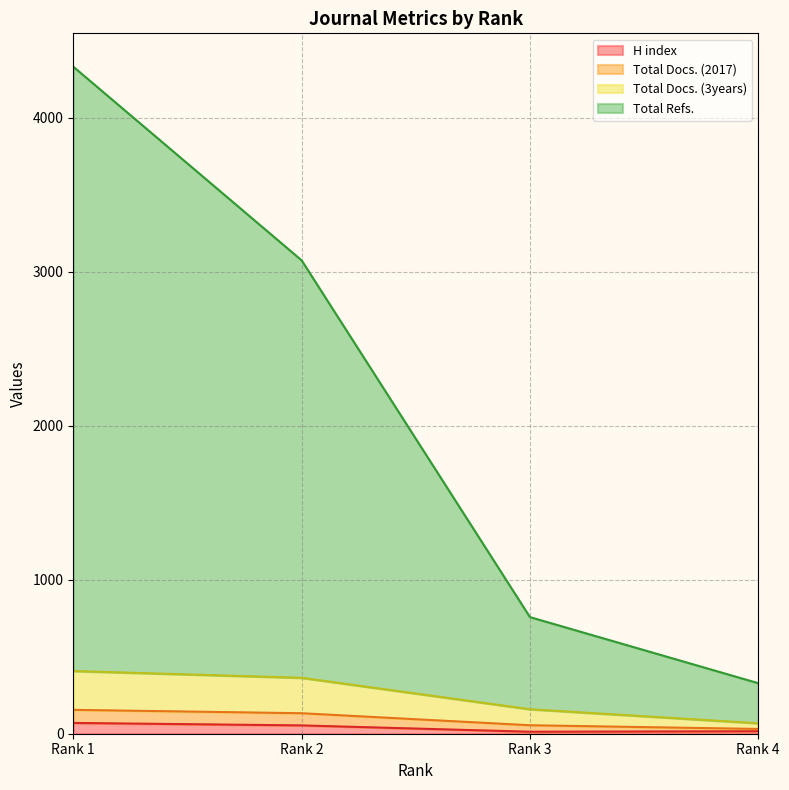

At how many categories does at least one series exceed 3514?

1